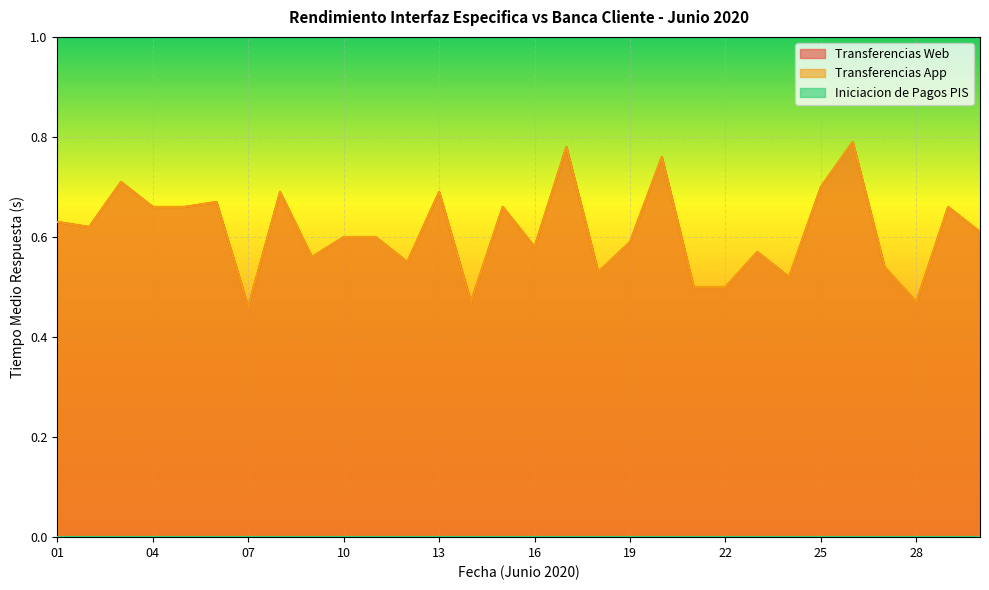

Which series has the largest range (max minus min)?

Transferencias Web